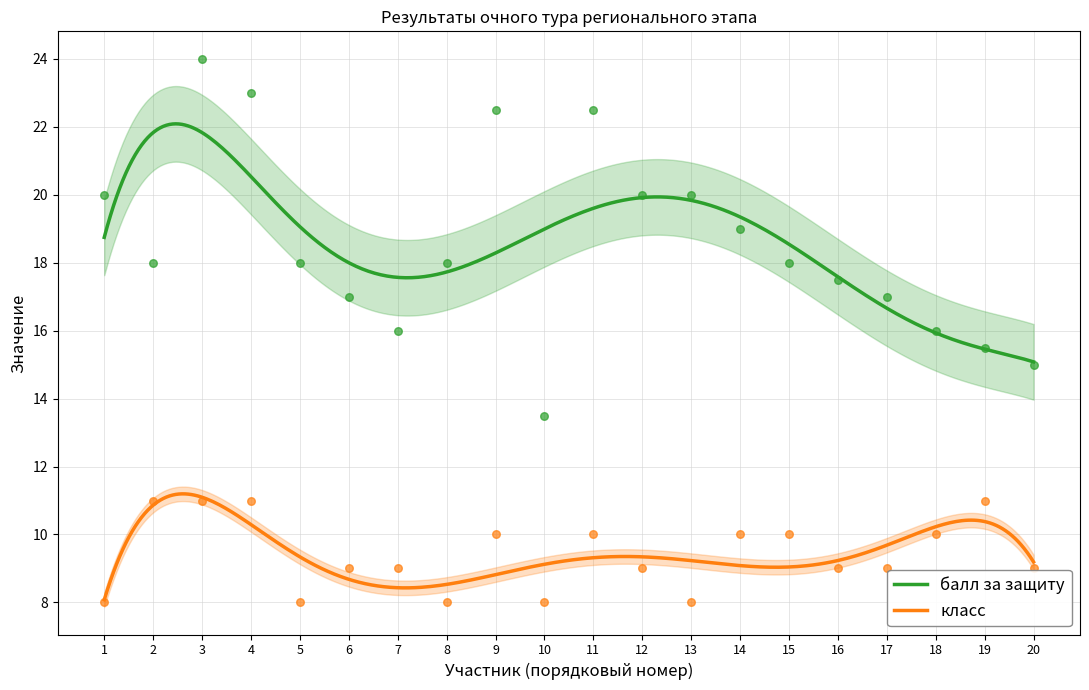

Which series has the largest total across all categories?

балл за защиту